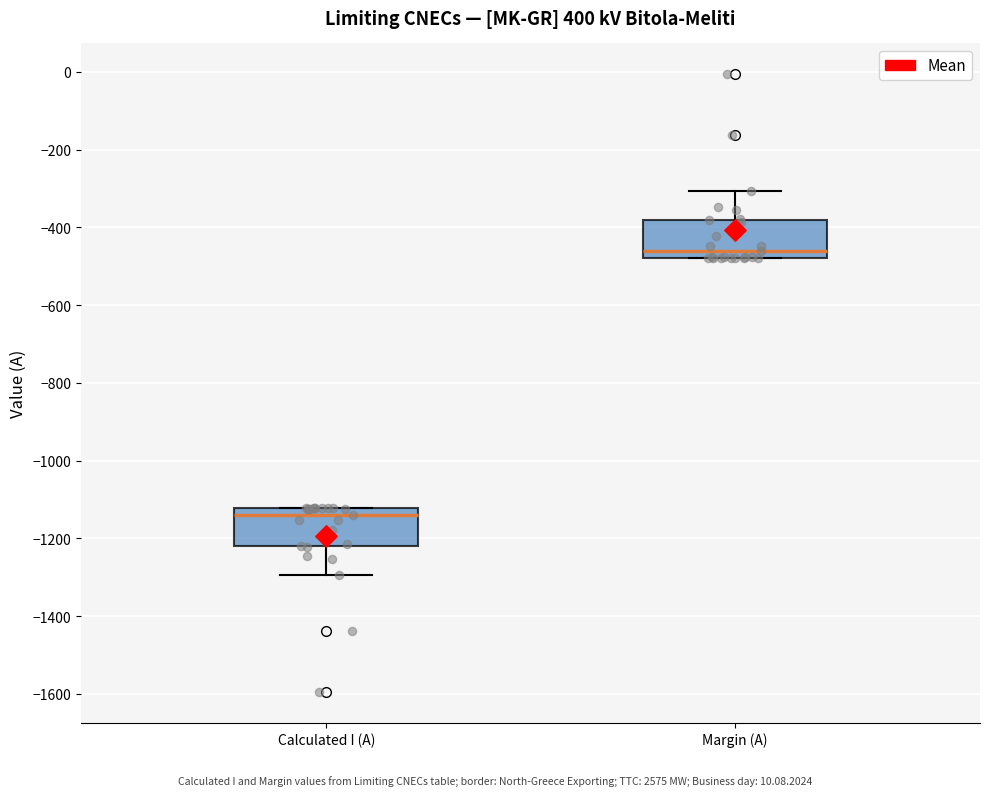

Which box has the lowest median line?

Calculated I (A)